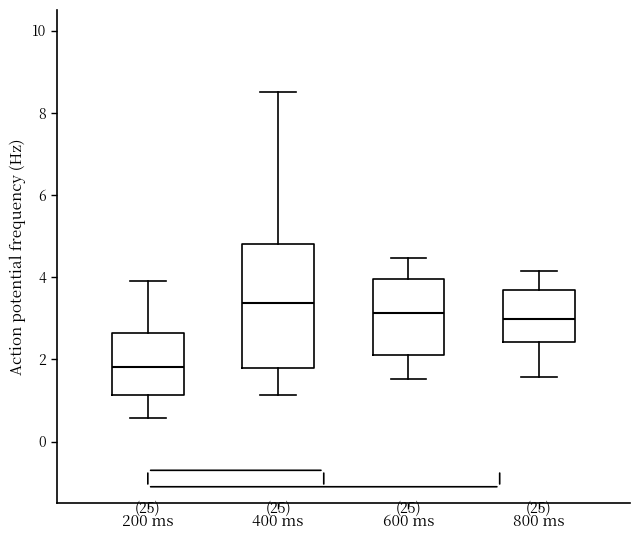

Which box's median line is the lowest?

200 ms